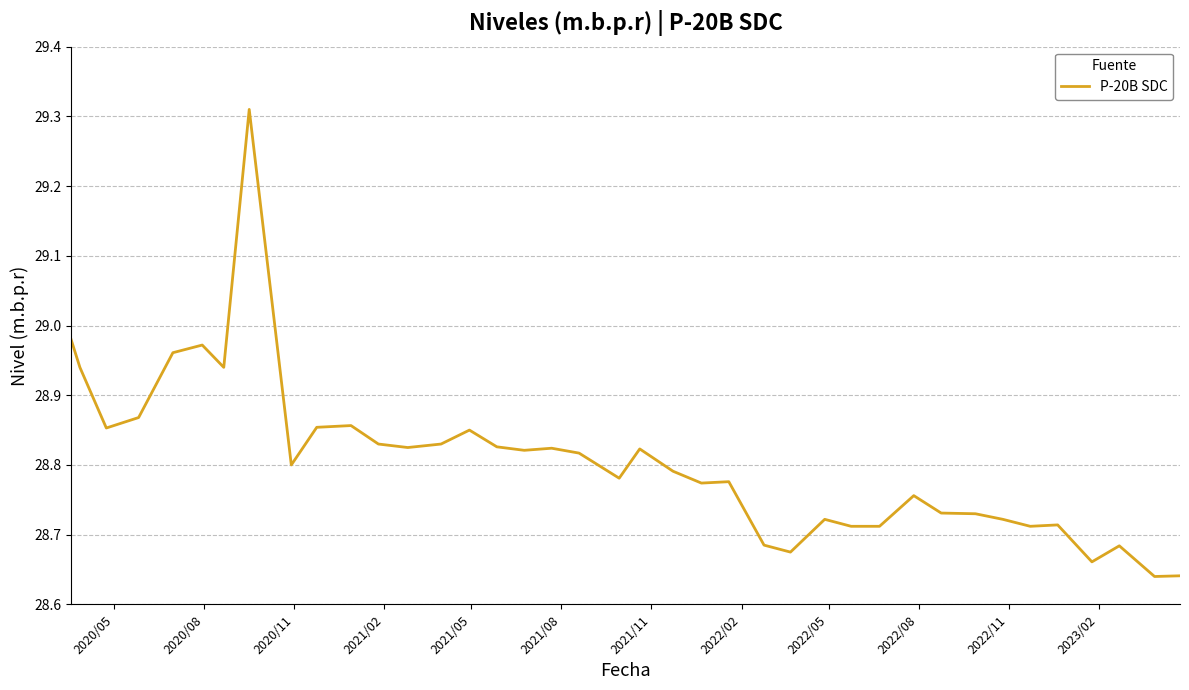

What is the sum of all values?

1123.4